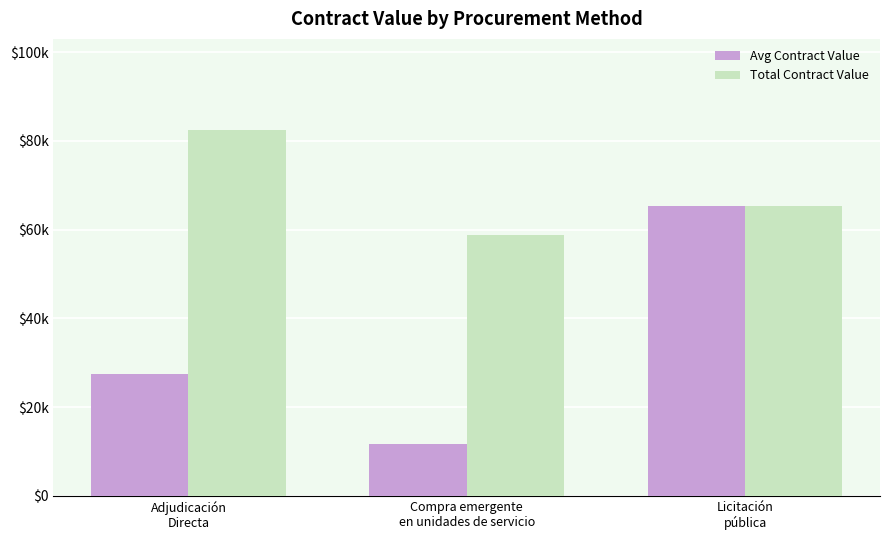

What is the label of the 1st bar from the left?

Adjudicación
Directa